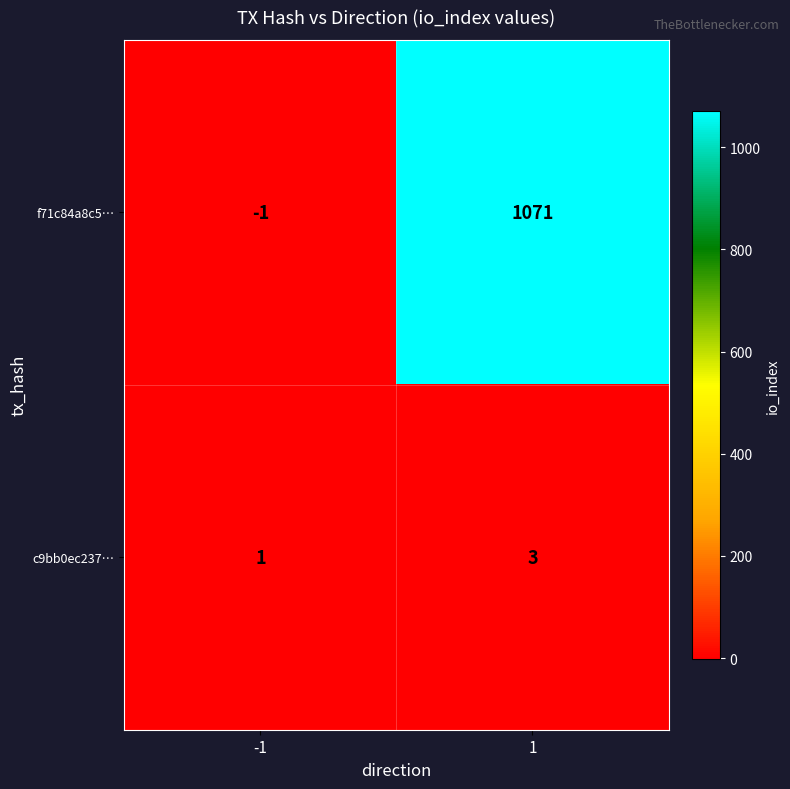

Which series changed the most between -1 and 1?

f71c84a8c5…